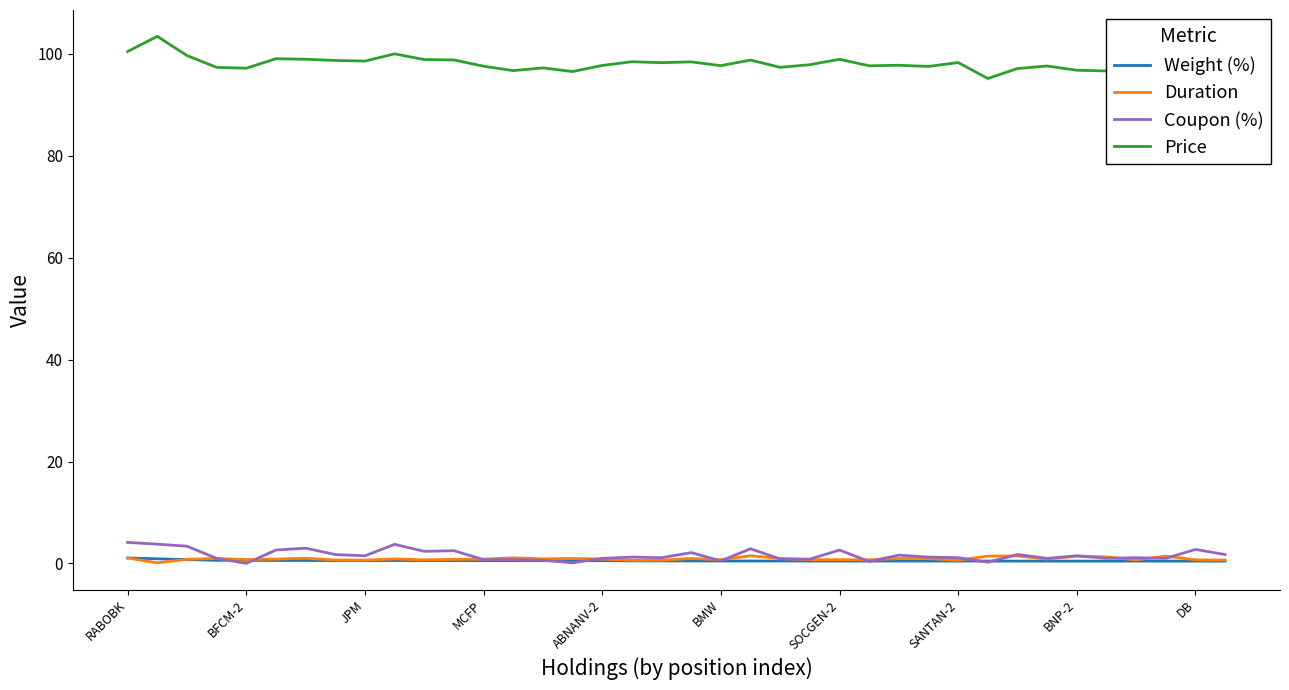

What is the highest value of the Price series?

103.4